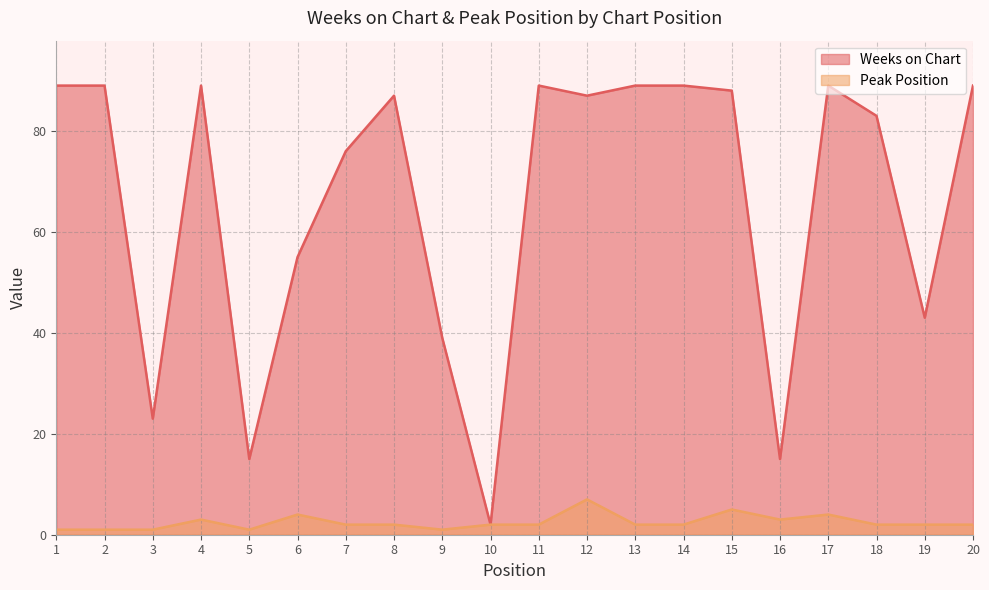

Where is Peak Position nearest to the value 4?

6